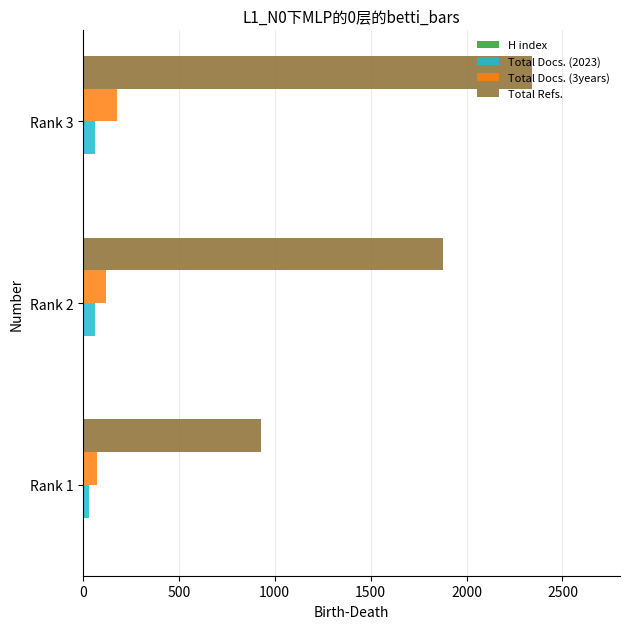

What is the sum of all Total Refs. values?

5153